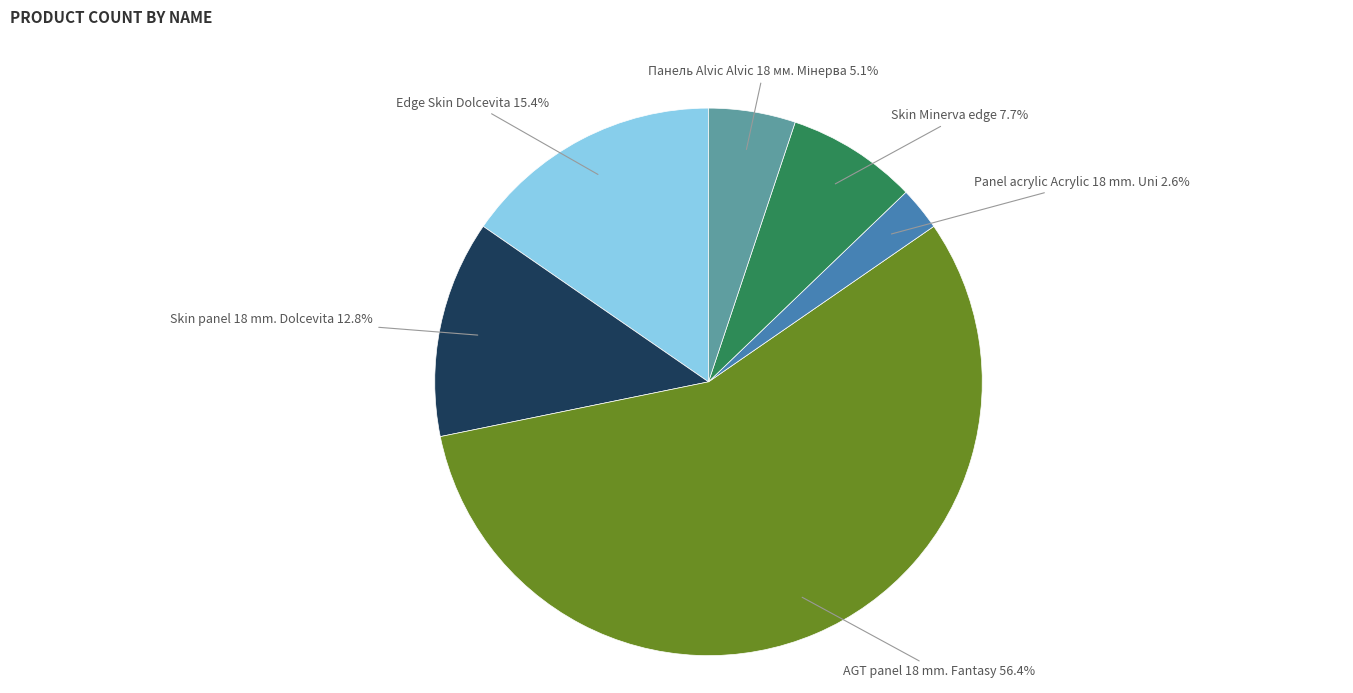

Is there any slice that represents more than half of the pie?

Yes